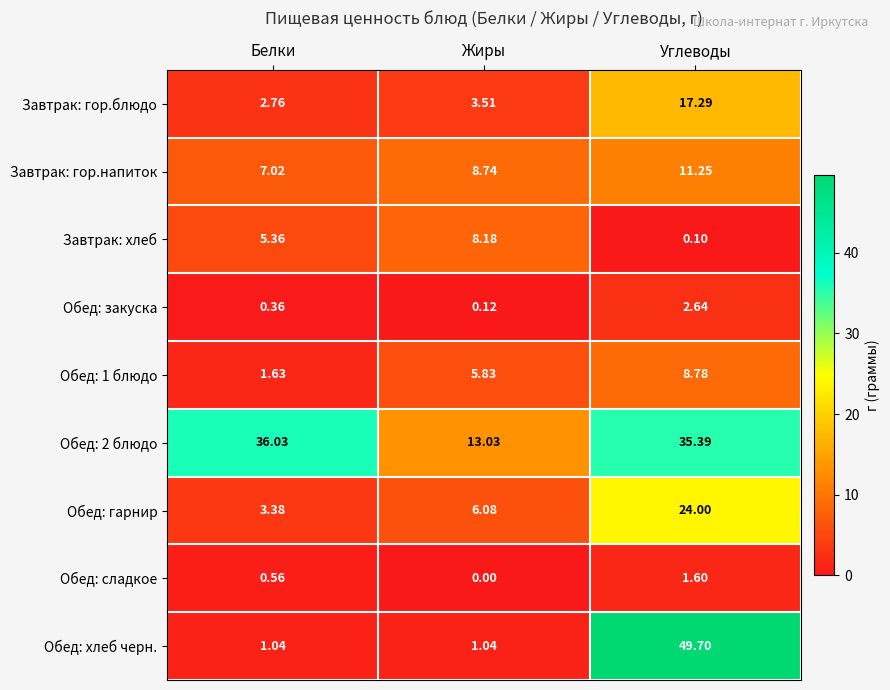

At which label is Обед: 1 блюдо closest to 5?

Жиры